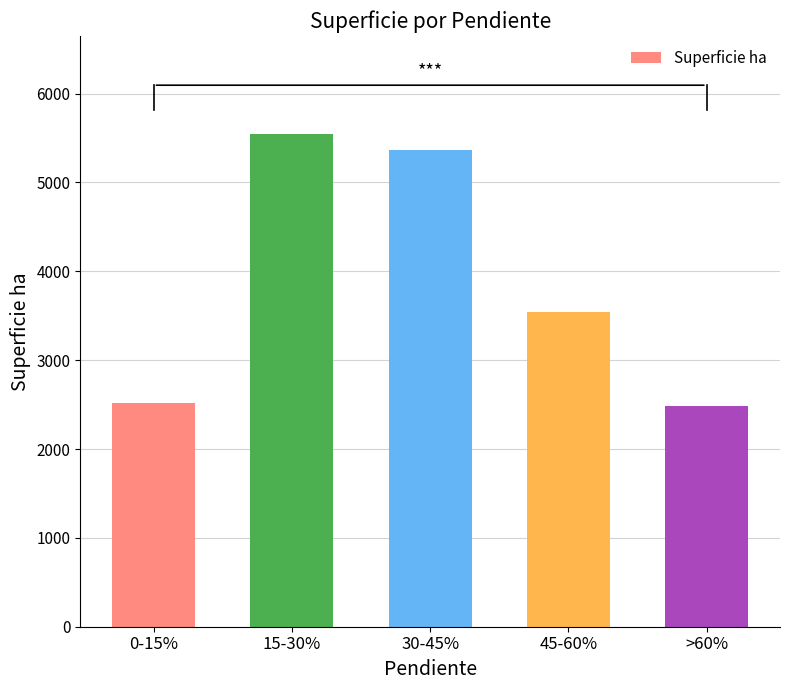

What is the greatest value displayed?

5540.1